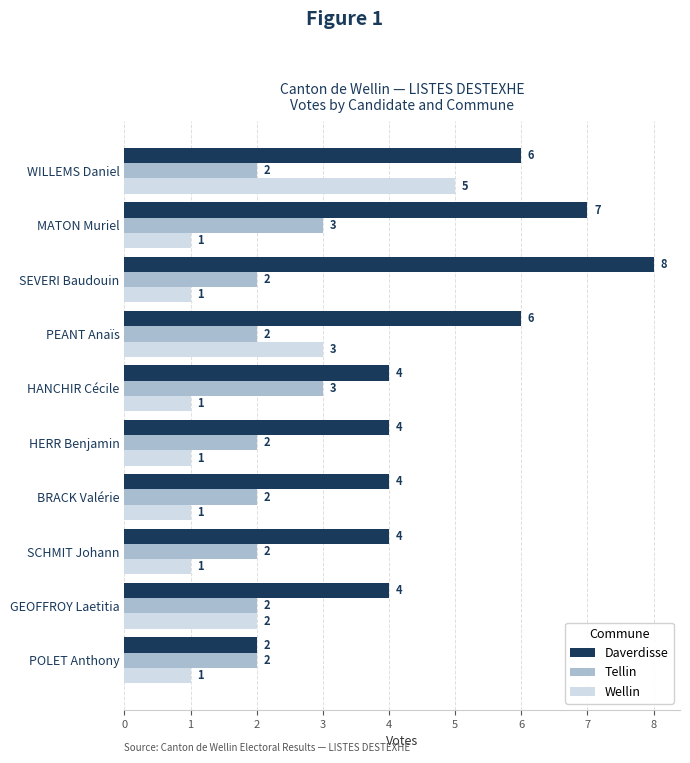

The value of Tellin at POLET Anthony is 2. True or false?

True